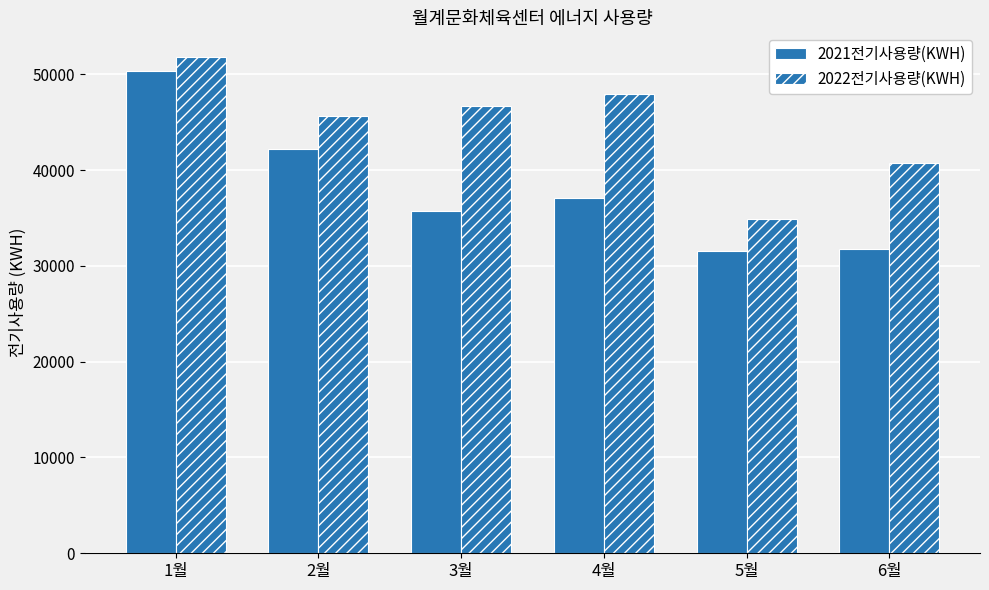

Rank the series by their maximum value, from highest to lowest.

2022전기사용량(KWH), 2021전기사용량(KWH)